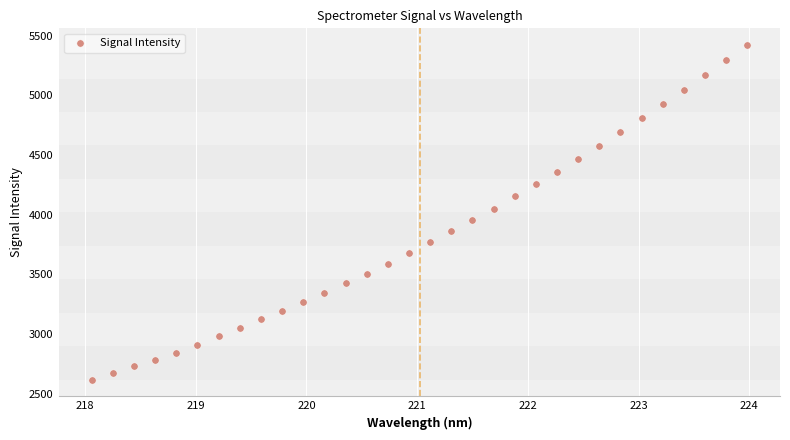

What is the range of Y values (max minus min)?

2805.3